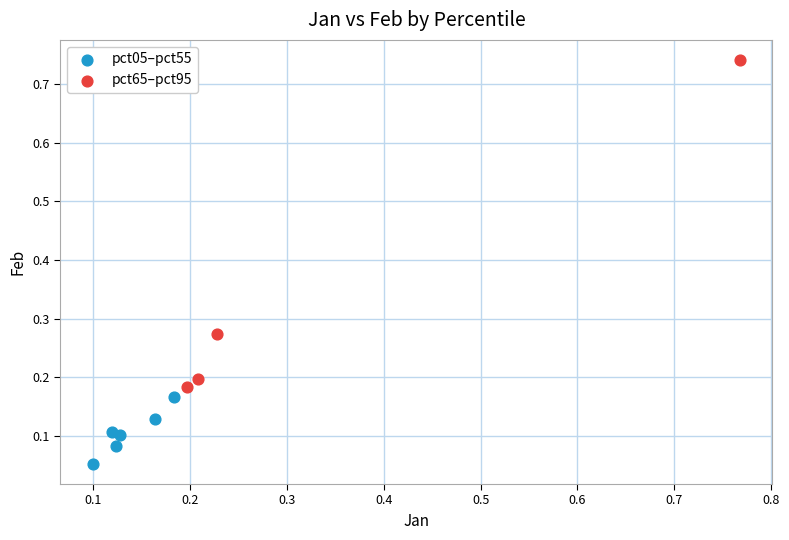

Which series reaches the maximum Y coordinate?

pct65–pct95